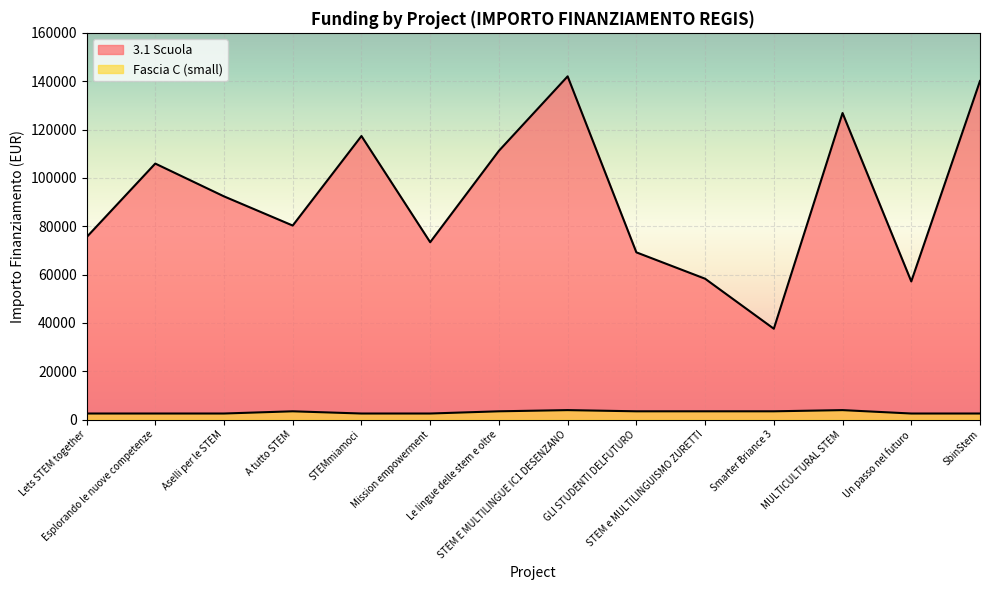

What is the approximate value of 3.1 Scuola at STEMmiamoci?

117311.1